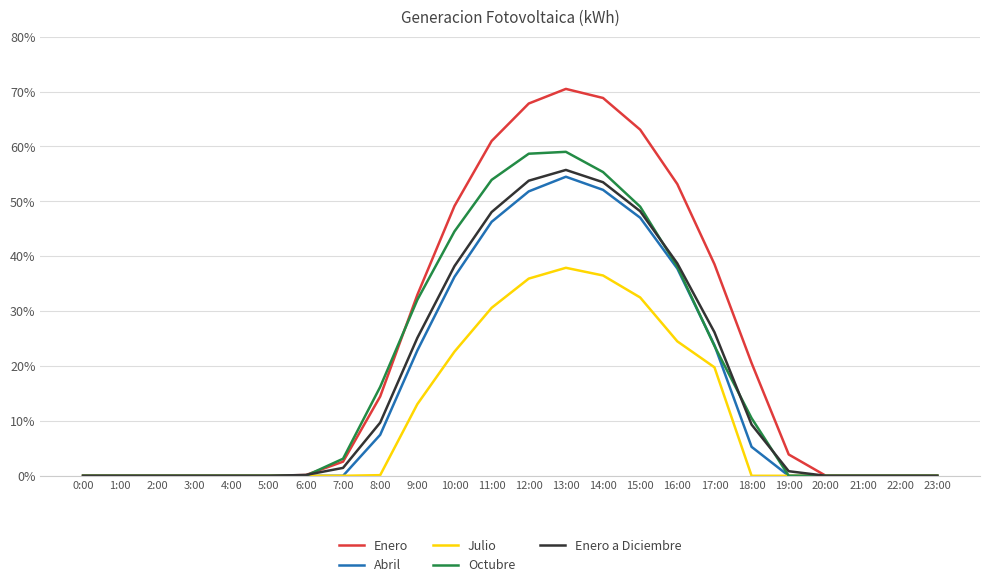

At which label is Enero closest to 0?

0:00